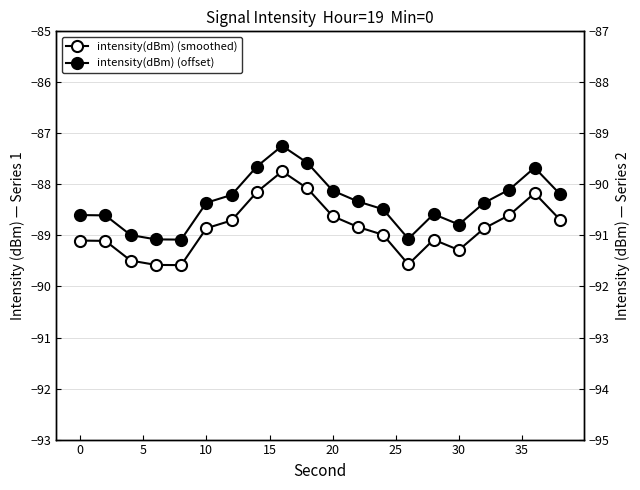

Count the number of categories in the chart.

20